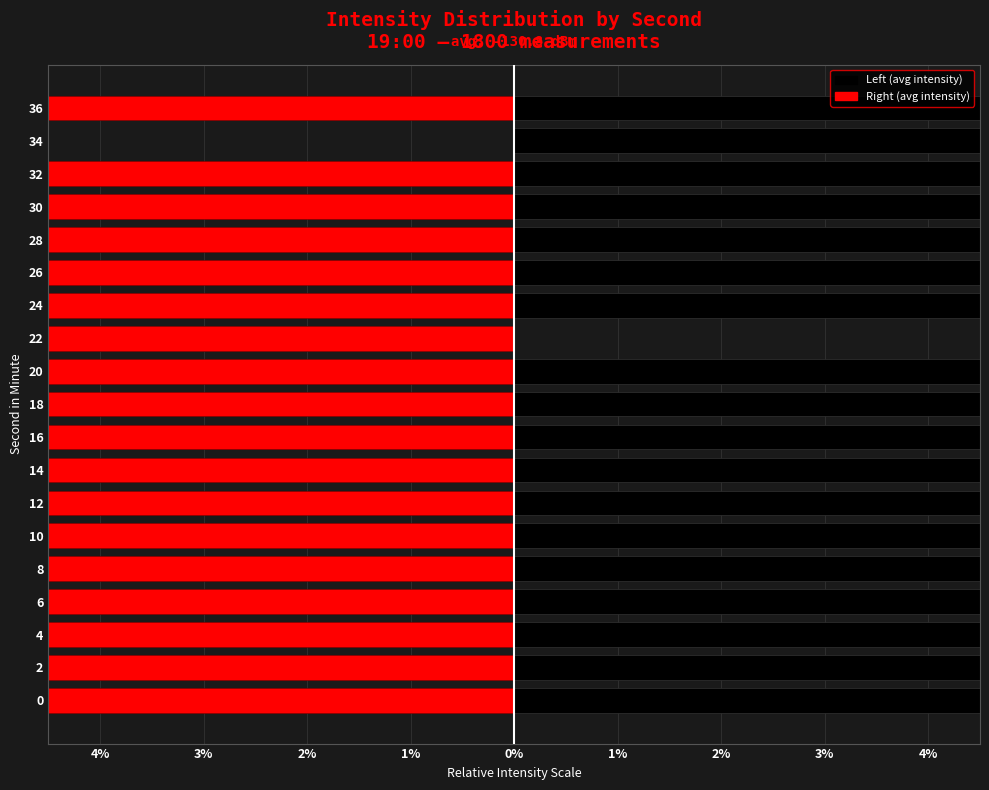

At 16, list the series in order from smallest to largest.

Right (avg intensity), Left (avg intensity)